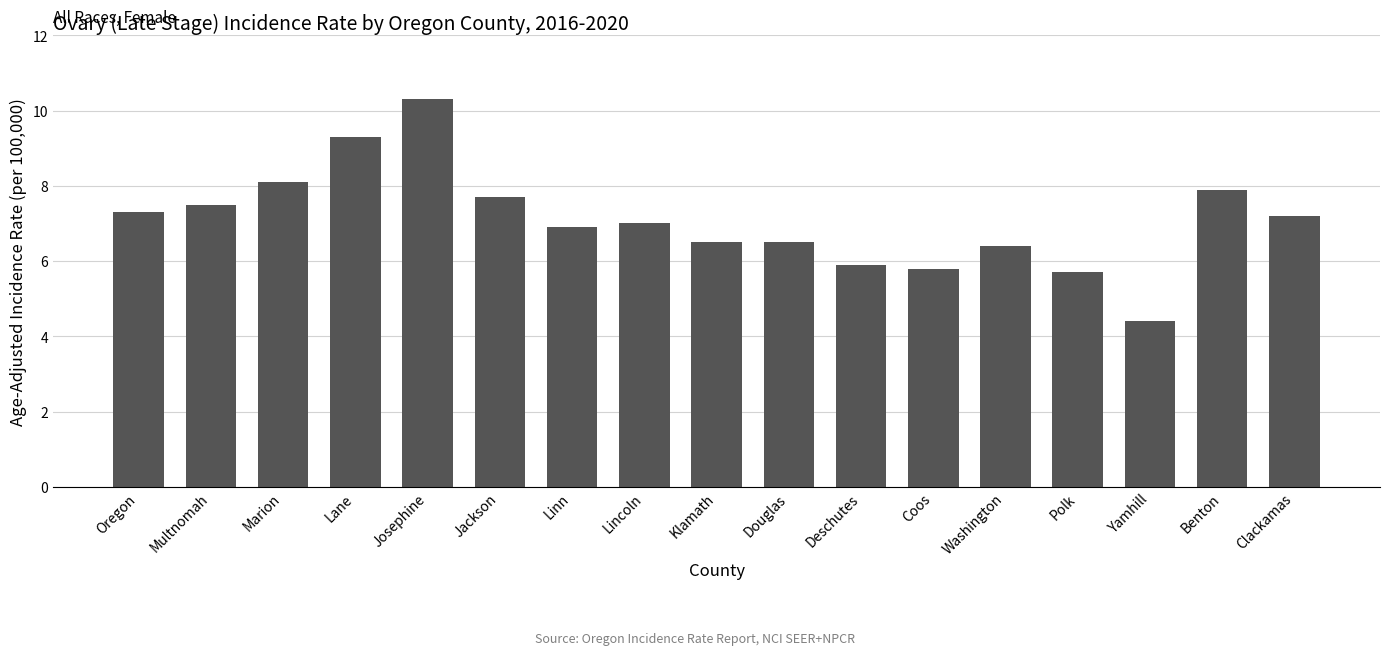

What value does the data have at Jackson?

7.7